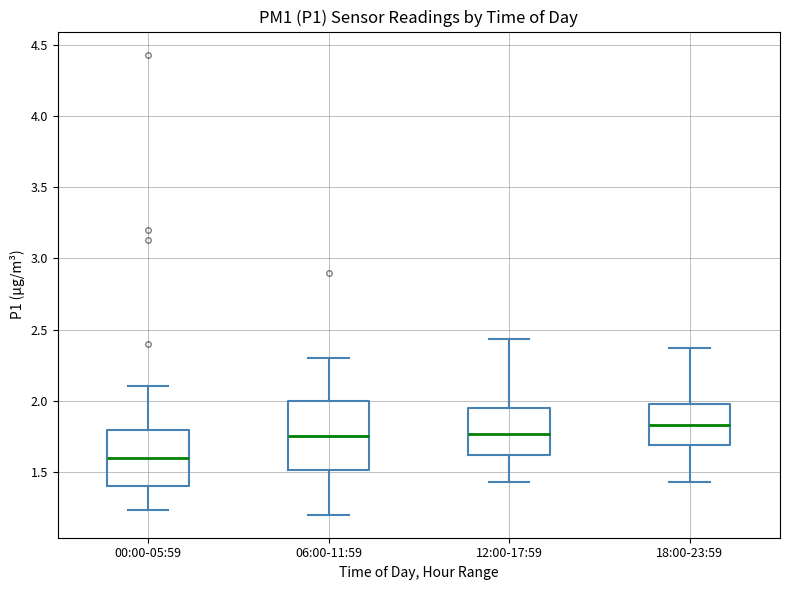

Reading left to right, read every box against the y-axis: the position of its median line, the range the box covers, and the ends of its whiskers. The values are not printed on the chart, so give them approximately, as read against the axis.

00:00-05:59: median 1.60, box 1.40 to 1.80, whiskers 1.25 to 2.10
06:00-11:59: median 1.75, box 1.50 to 2.00, whiskers 1.20 to 2.30
12:00-17:59: median 1.75, box 1.60 to 1.95, whiskers 1.45 to 2.45
18:00-23:59: median 1.85, box 1.70 to 2.00, whiskers 1.45 to 2.35